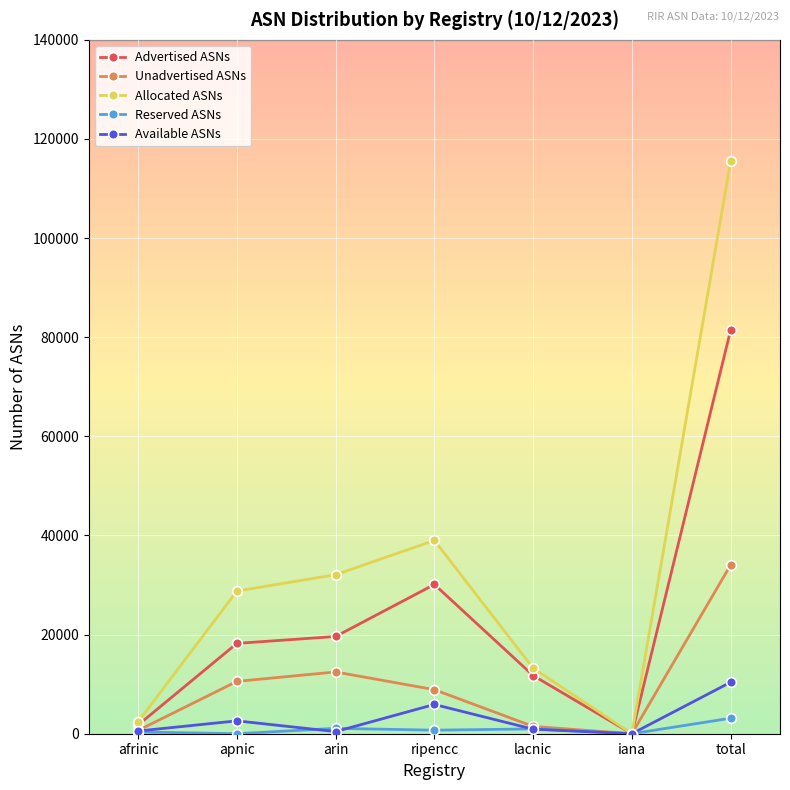

What position from the left is ripencc?

4